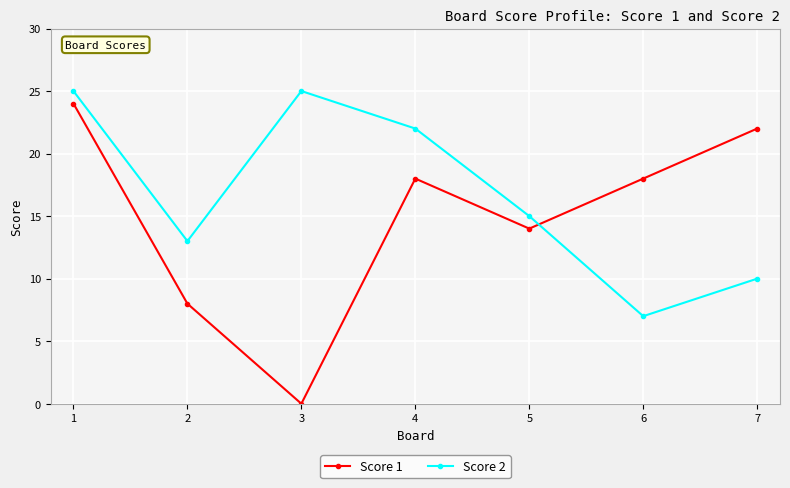

Reading right to left, extract all data points from this chart.

Score 1: 7=22	6=18	5=14	4=18	3=0	2=8	1=24
Score 2: 7=10	6=7	5=15	4=22	3=25	2=13	1=25